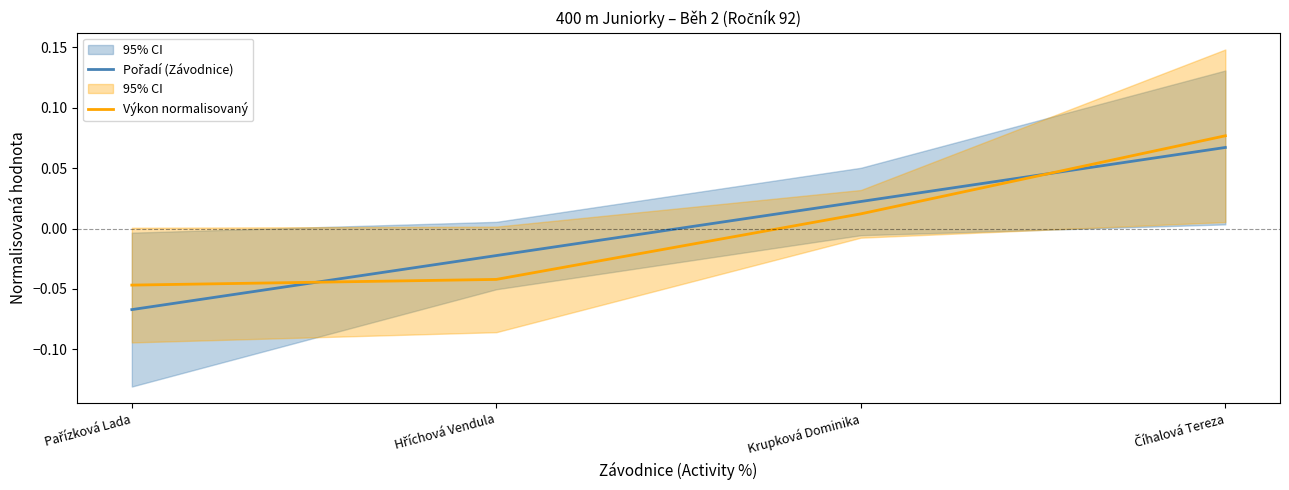

Which series has the largest total across all categories?

Výkon normalisovaný